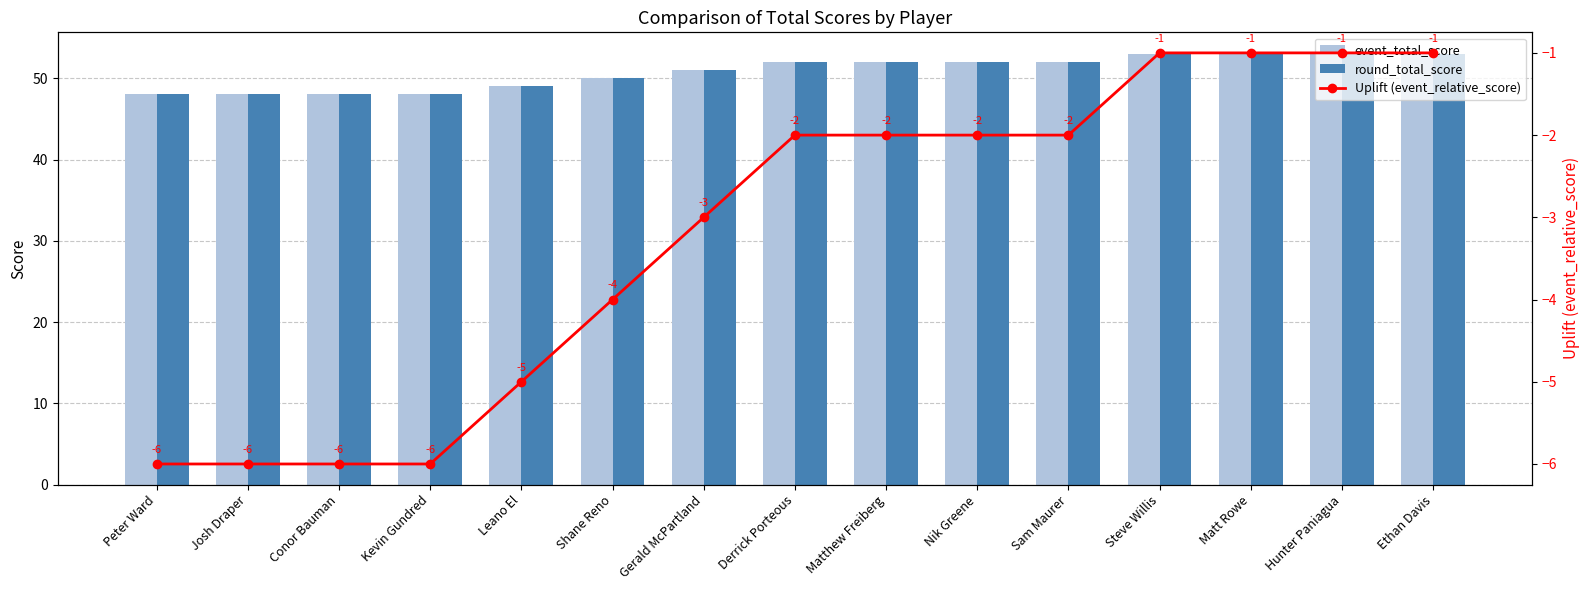

What is the value of the round_total_score bar at the 15th from the left?

53